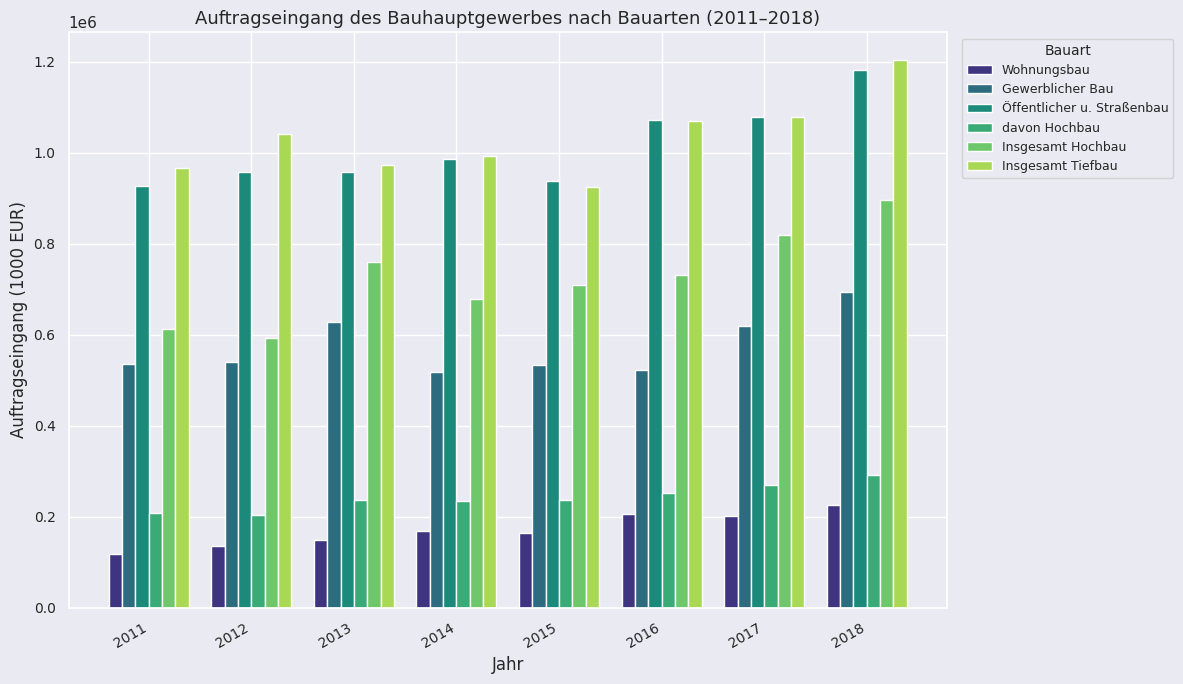

Which category has the lowest value in the Gewerblicher Bau series?

2014